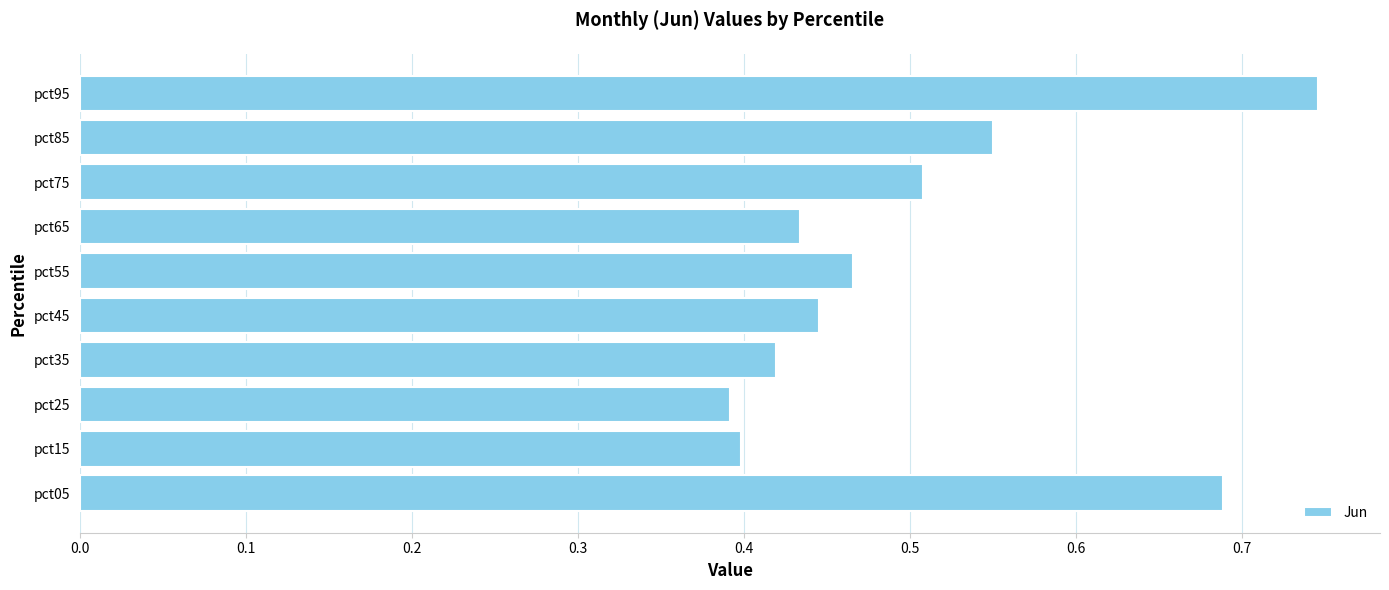

Which category has the highest value across all series?

pct95